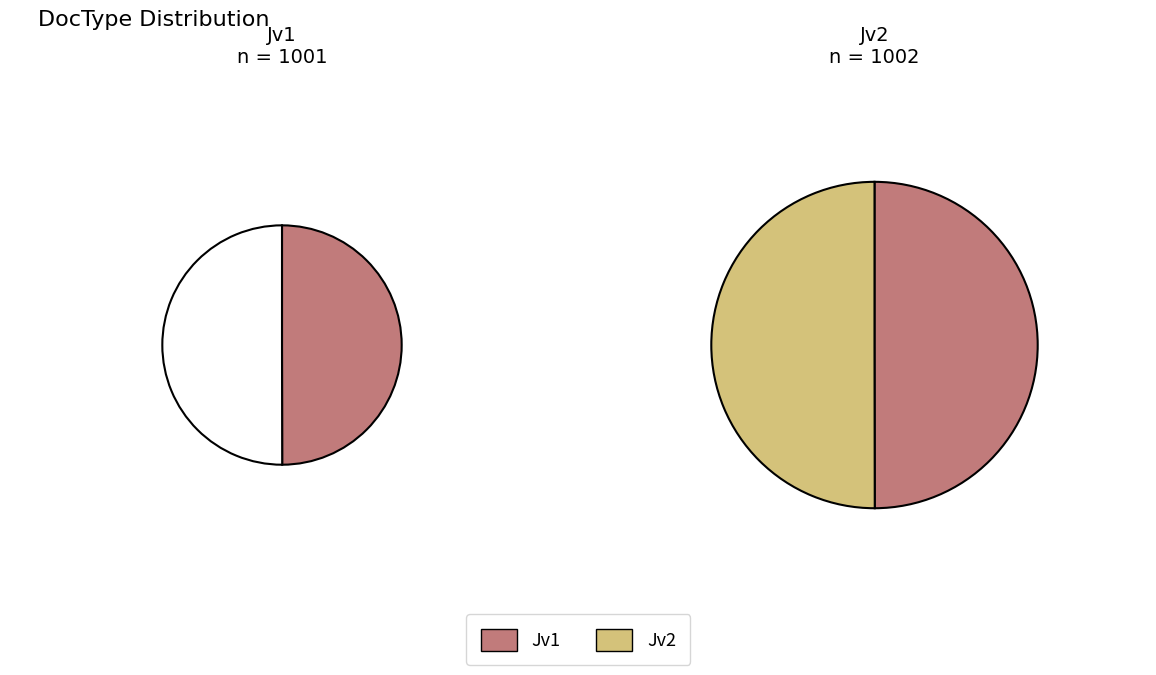

What percentage is NOT represented by Jv2?

50.0%